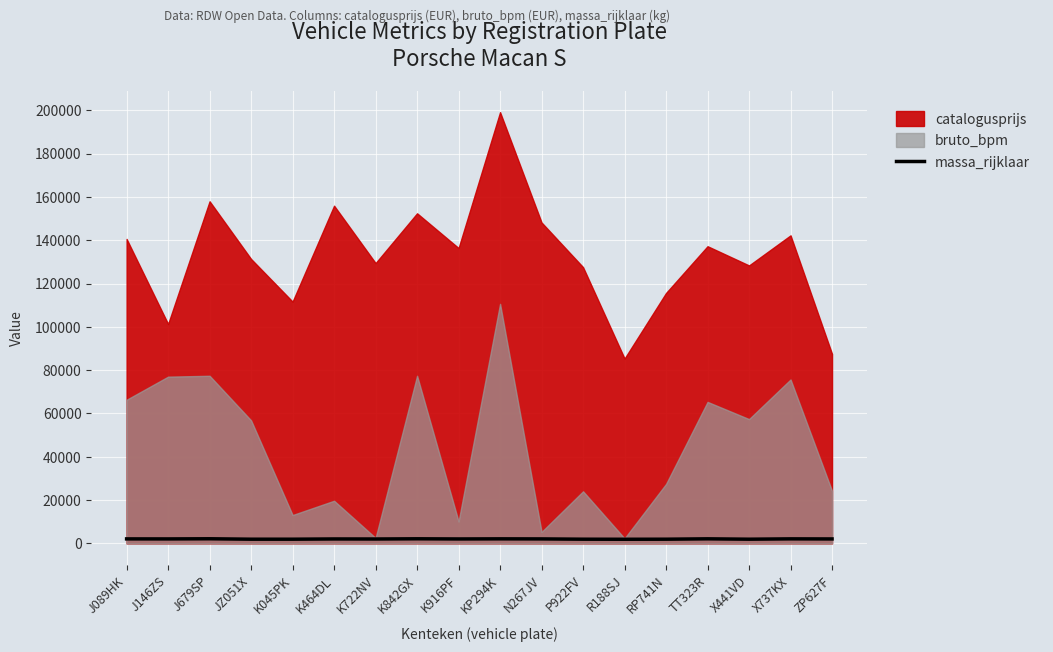

Which label corresponds to the largest value in the chart?

J679SP